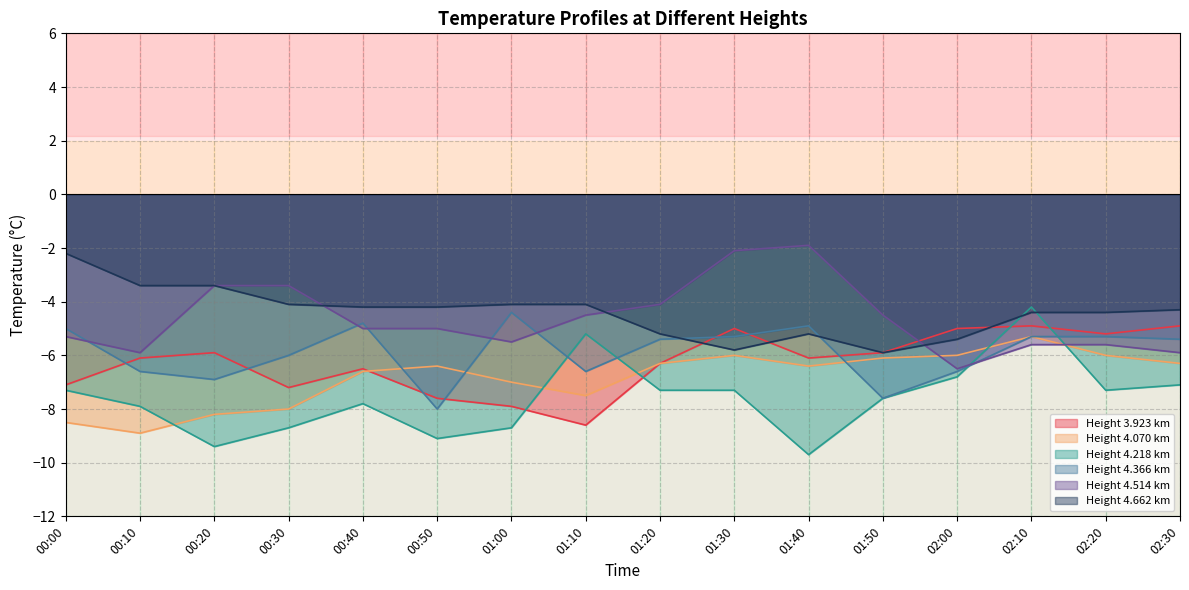

Where does the 4.070 series first go above -6?

02:10